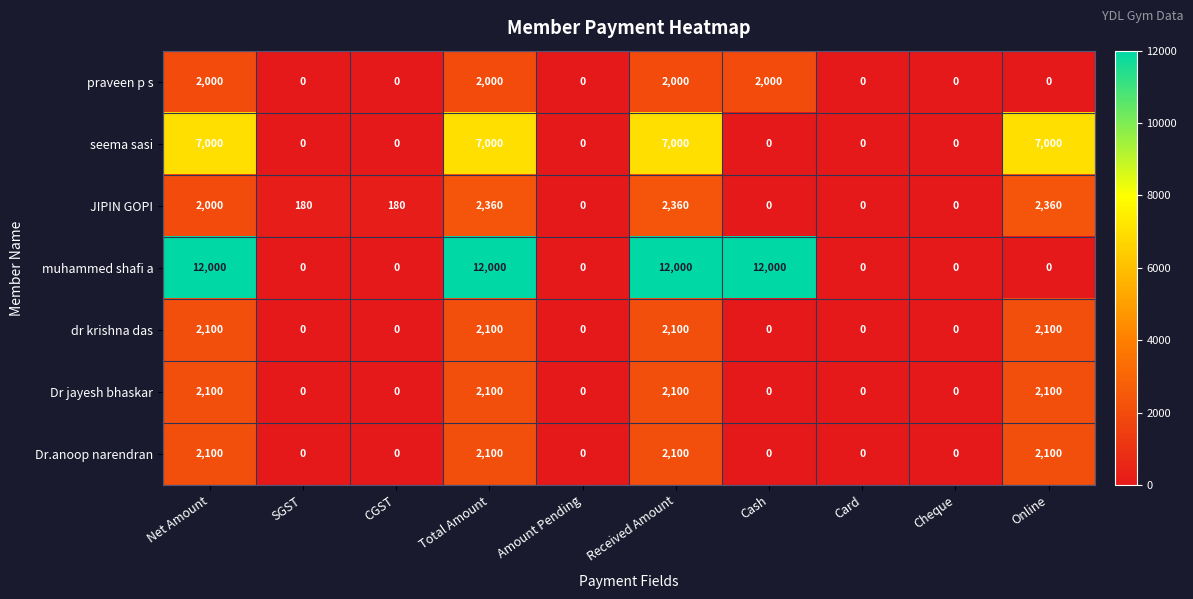

Count the number of data series in this chart.

7